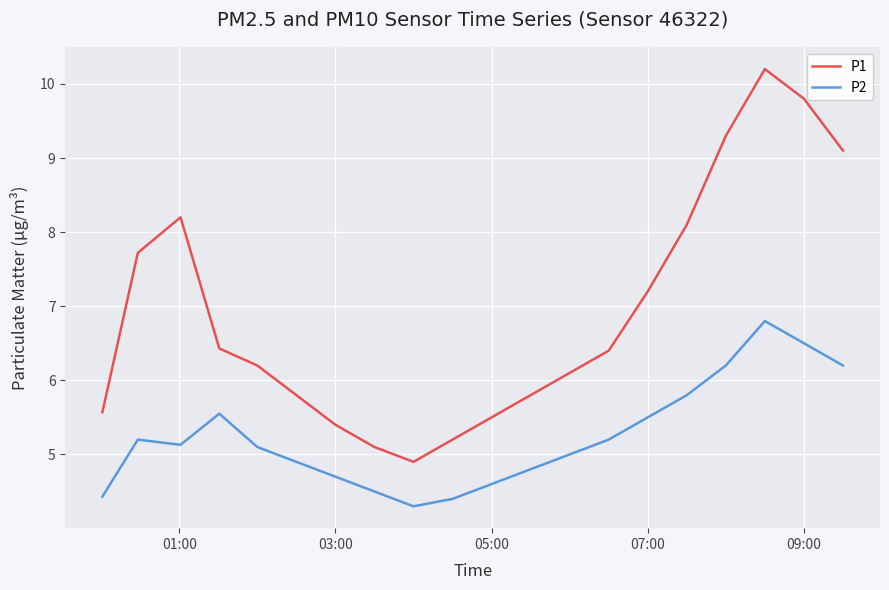

Rank the series by their maximum value, from lowest to highest.

P2, P1